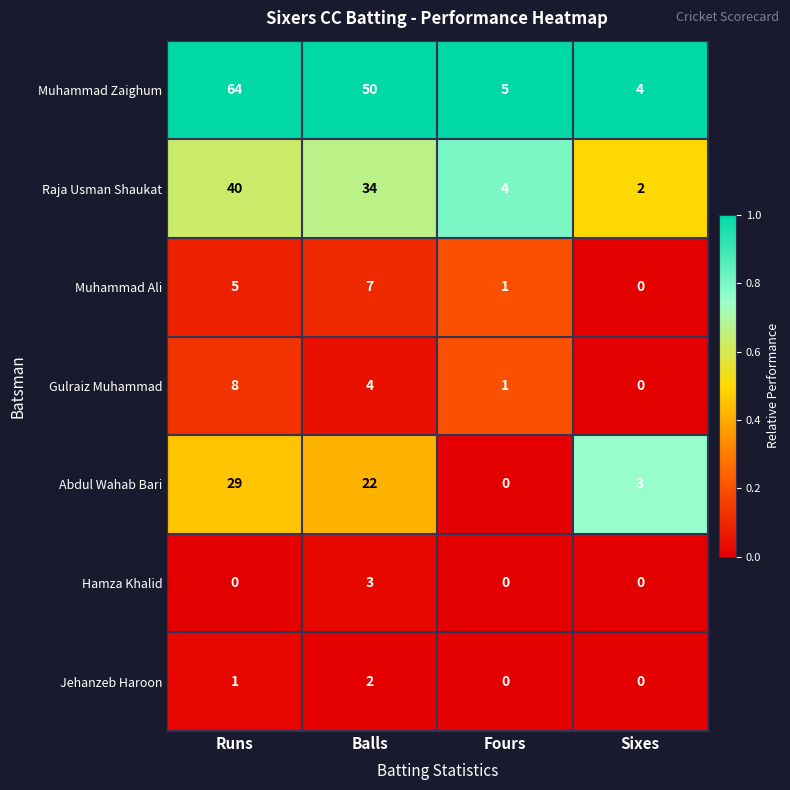

Between Fours and Sixes, which series saw the biggest shift?

Abdul Wahab Bari